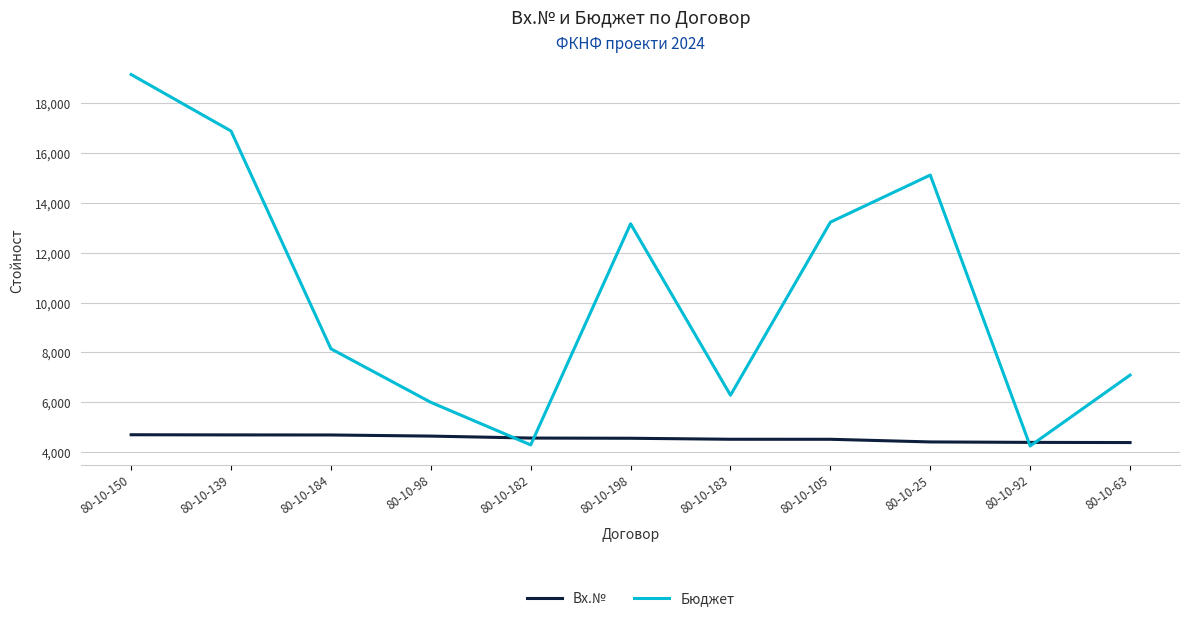

What is the greatest value displayed?

19146